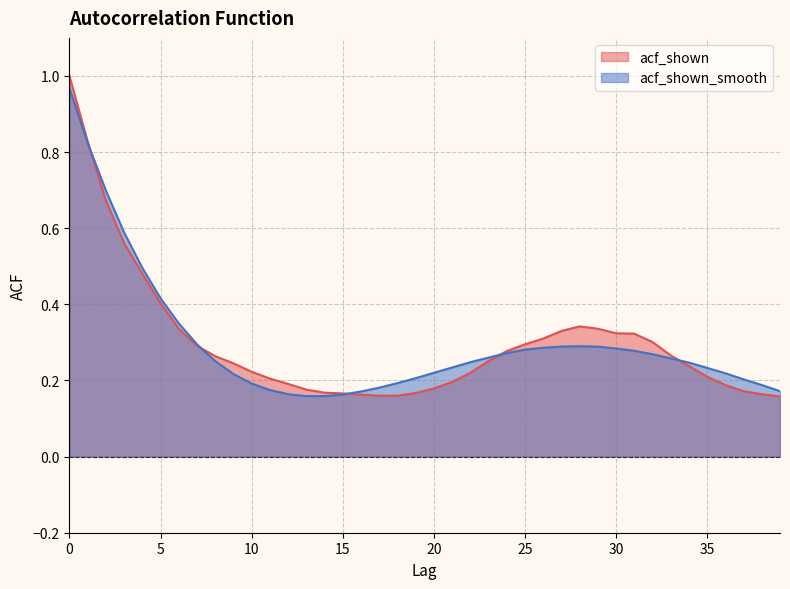

How many lines are shown in the chart?

2